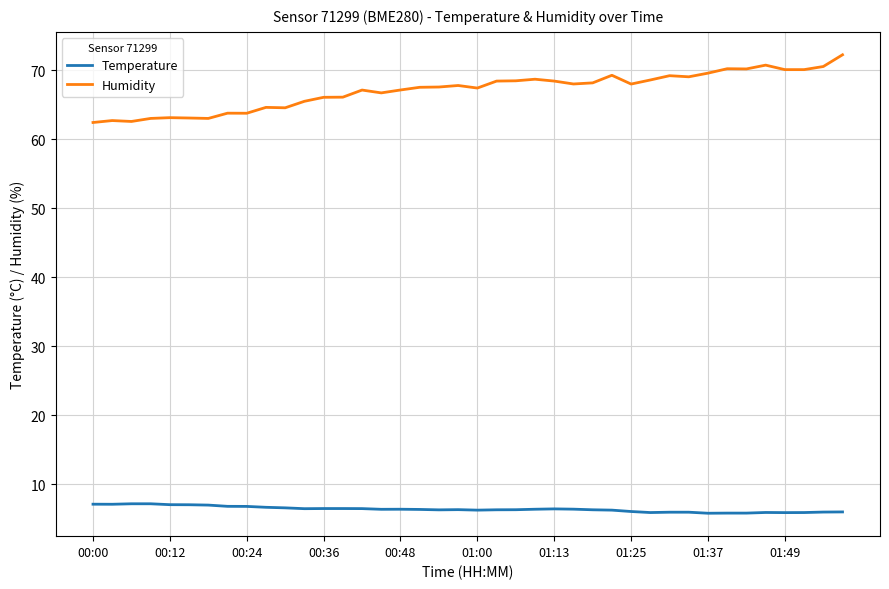

Rank the series by their maximum value, from highest to lowest.

Humidity, Temperature